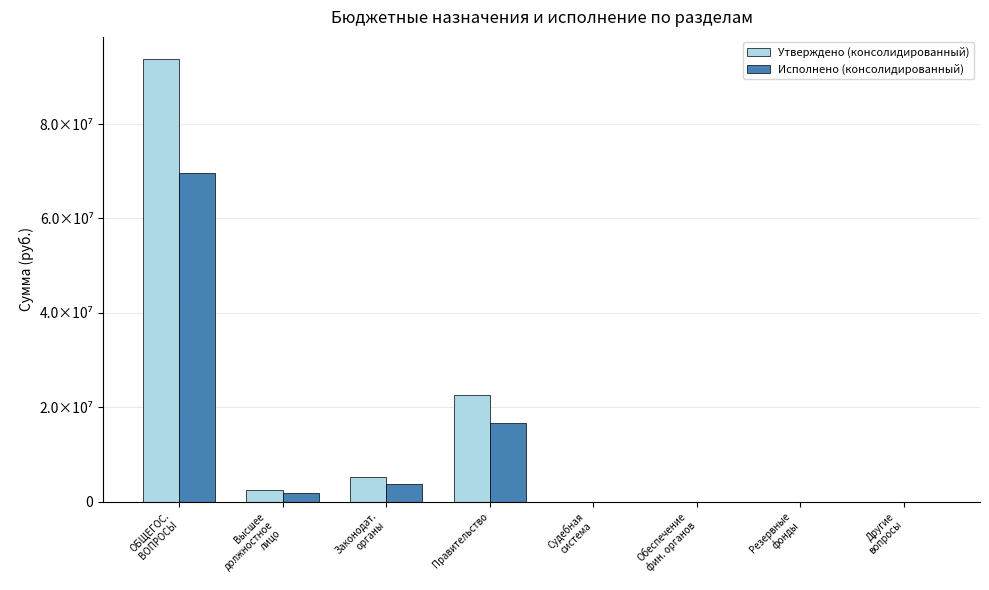

What are all the series names shown in the legend?

Утверждено (консолидированный), Исполнено (консолидированный)